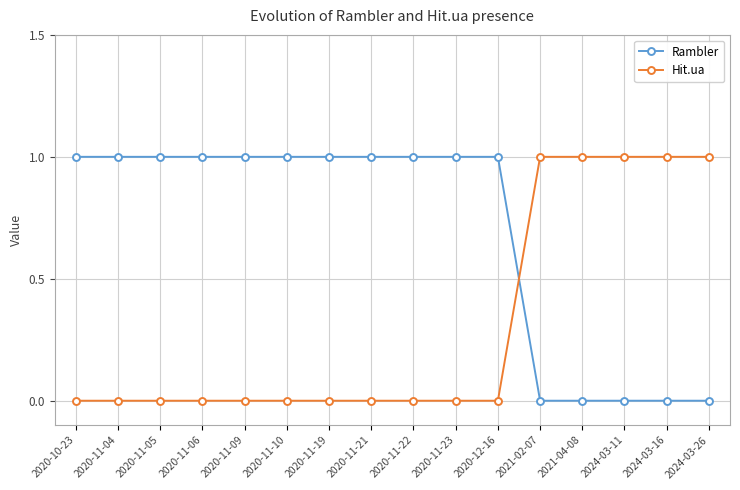

Reading left to right, transcribe all the data shown in this chart.

Rambler: 2020-10-23=1	2020-11-04=1	2020-11-05=1	2020-11-06=1	2020-11-09=1	2020-11-10=1	2020-11-19=1	2020-11-21=1	2020-11-22=1	2020-11-23=1	2020-12-16=1	2021-02-07=0	2021-04-08=0	2024-03-11=0	2024-03-16=0	2024-03-26=0
Hit.ua: 2020-10-23=0	2020-11-04=0	2020-11-05=0	2020-11-06=0	2020-11-09=0	2020-11-10=0	2020-11-19=0	2020-11-21=0	2020-11-22=0	2020-11-23=0	2020-12-16=0	2021-02-07=1	2021-04-08=1	2024-03-11=1	2024-03-16=1	2024-03-26=1